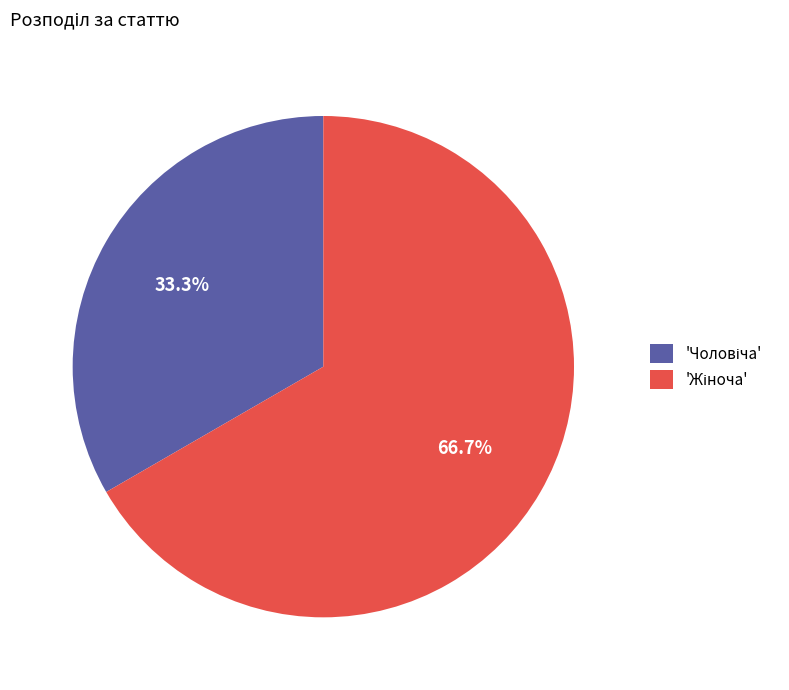

What is the majority slice?

Жіноча